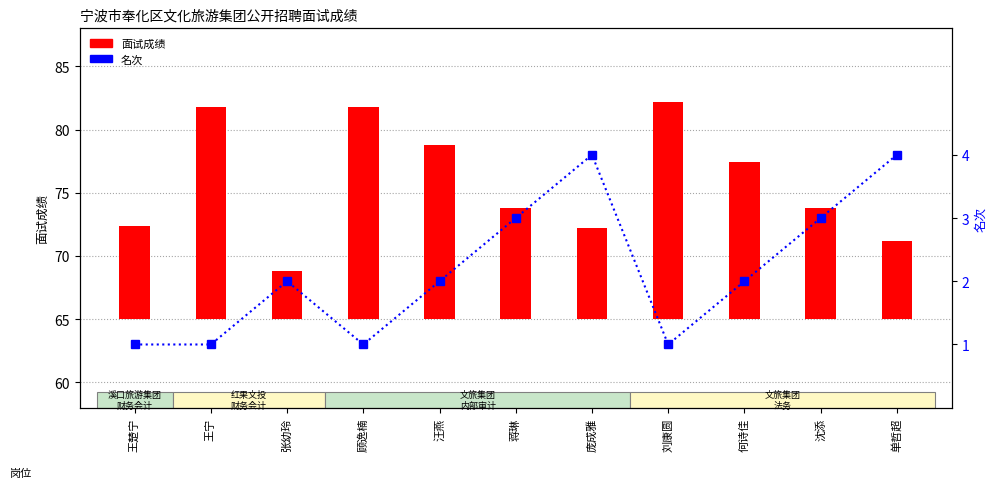

Rank the series by their average value, from lowest to highest.

名次, 面试成绩